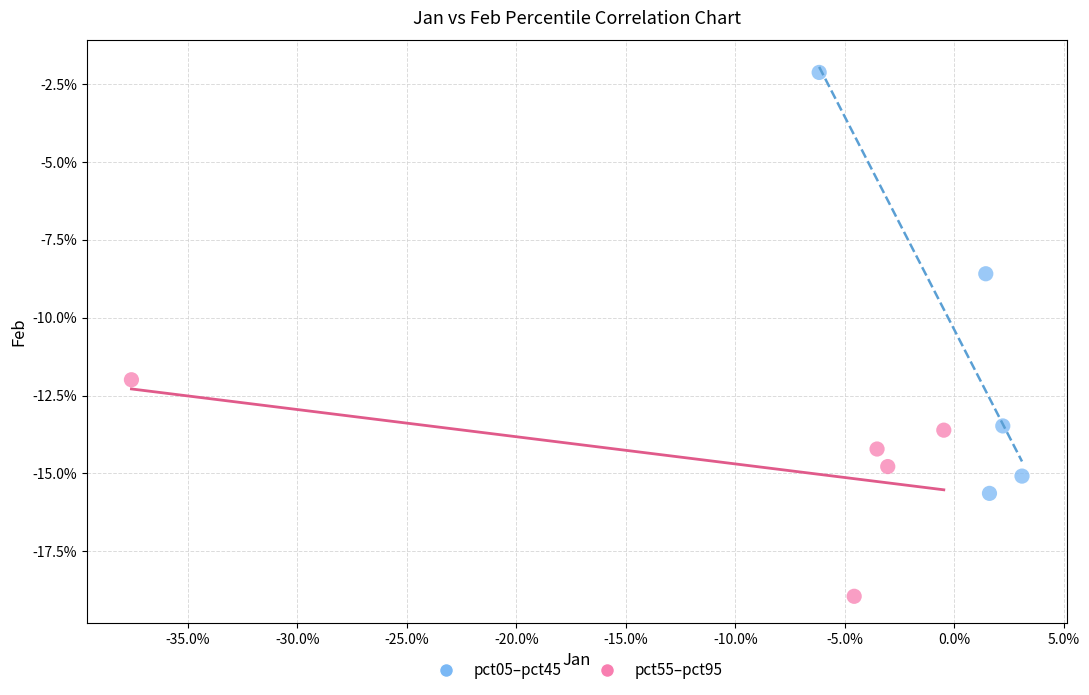

What are all the series names shown in the legend?

pct05–pct45, pct55–pct95